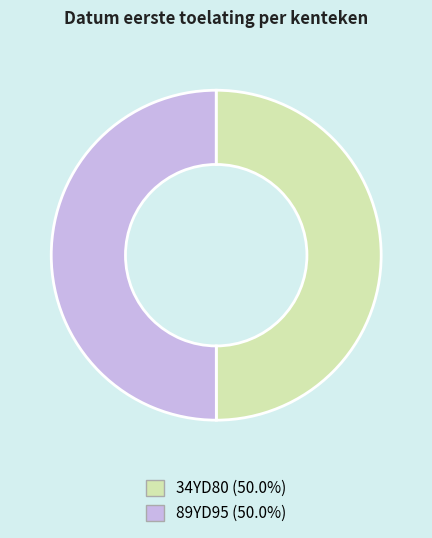

Do 34YD80 and 89YD95 together represent more than half of the pie?

Yes